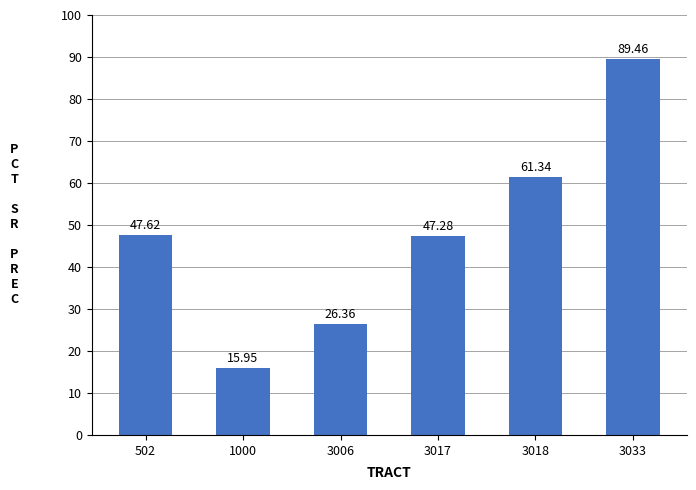

The value at 3018 is 61.3. True or false?

True